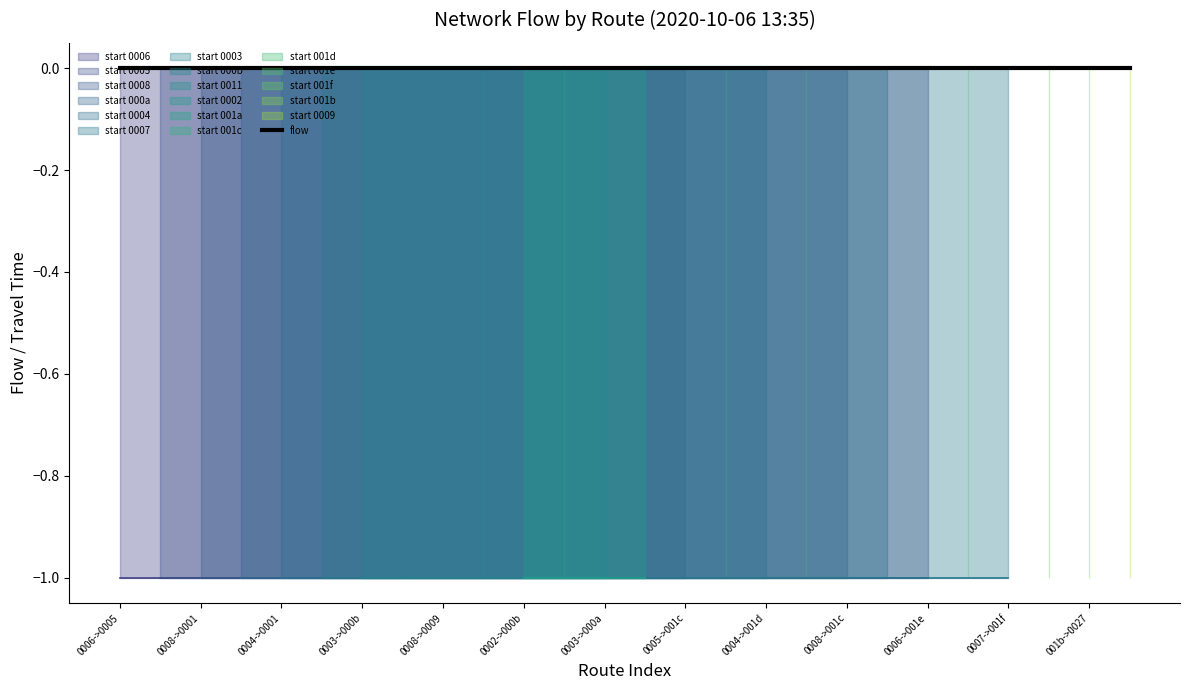

Reading left to right, what are all the values shown in this chart?

travel_time: 0=-1	1=-1	2=-1	3=-1	4=-1	5=-1	6=-1	7=-1	8=-1	9=-1	10=-1	11=-1	12=-1	13=-1	14=-1	15=-1	16=-1	17=-1	18=-1	19=-1	20=-1	21=-1	22=-1	23=-1	24=-1	25=-1
flow: 0=0	1=0	2=0	3=0	4=0	5=0	6=0	7=0	8=0	9=0	10=0	11=0	12=0	13=0	14=0	15=0	16=0	17=0	18=0	19=0	20=0	21=0	22=0	23=0	24=0	25=0